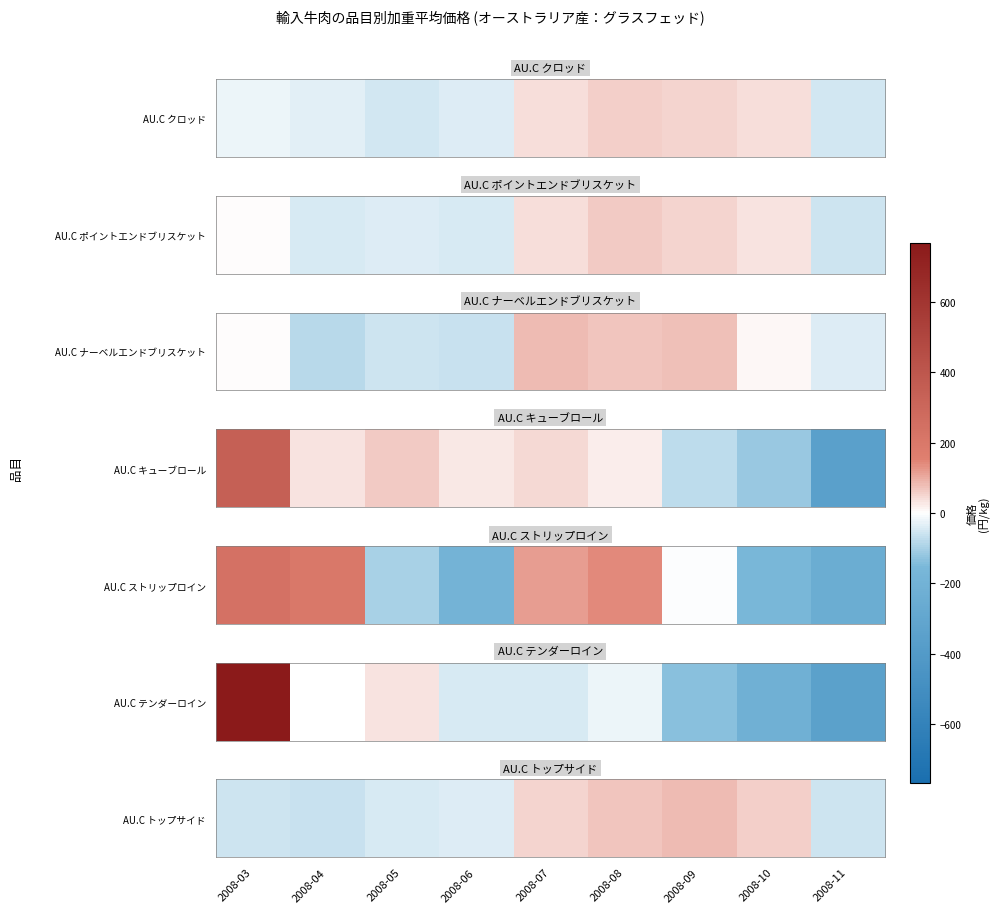

What value does the data have at 2008-11, to the nearest 5?

-55